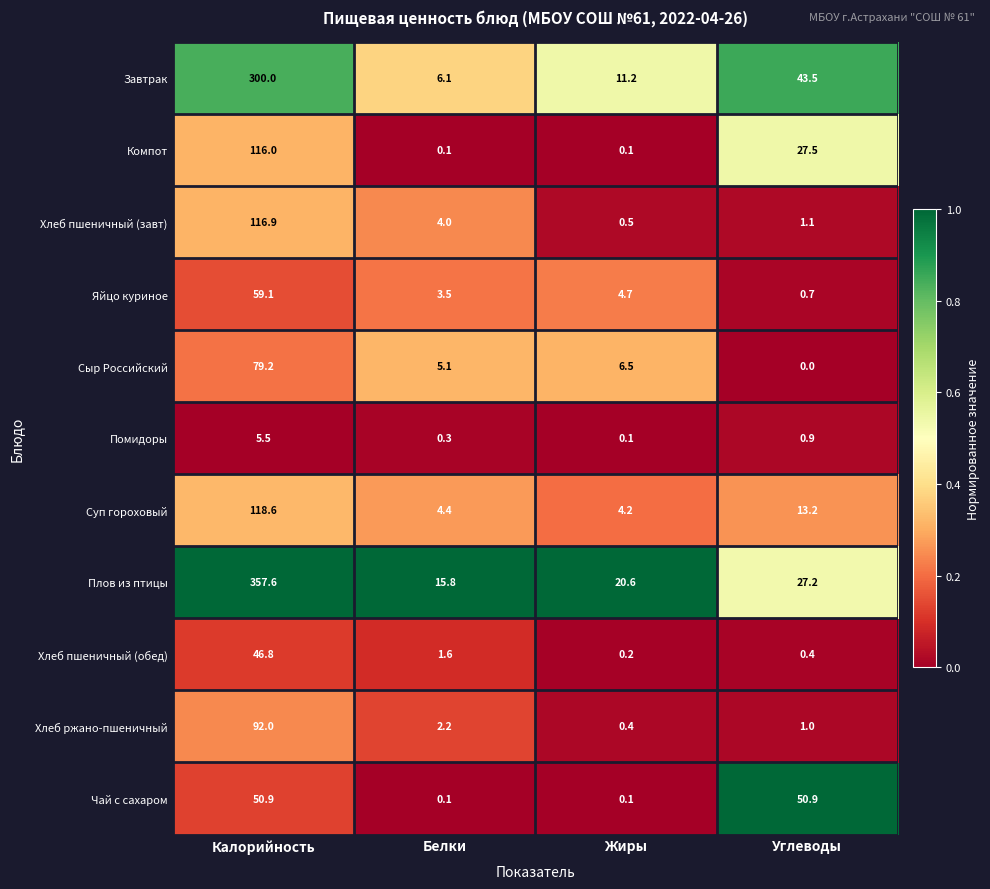

At how many categories does at least one series exceed 0?

4